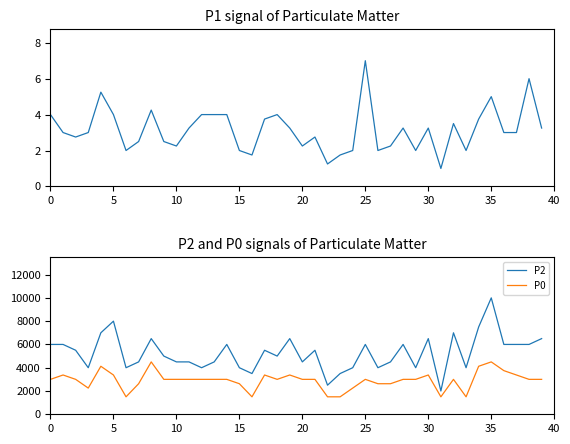

True or false: P0 has more than 1 points higher than both neighbors.

True